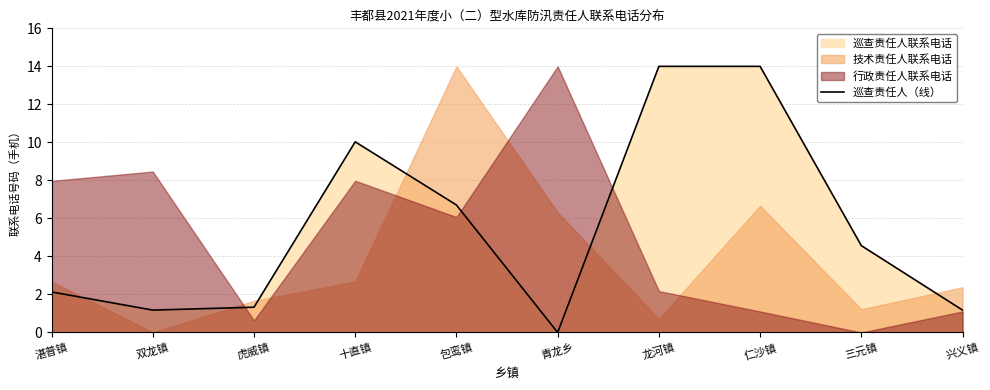

What is the sum of all values?

55.1